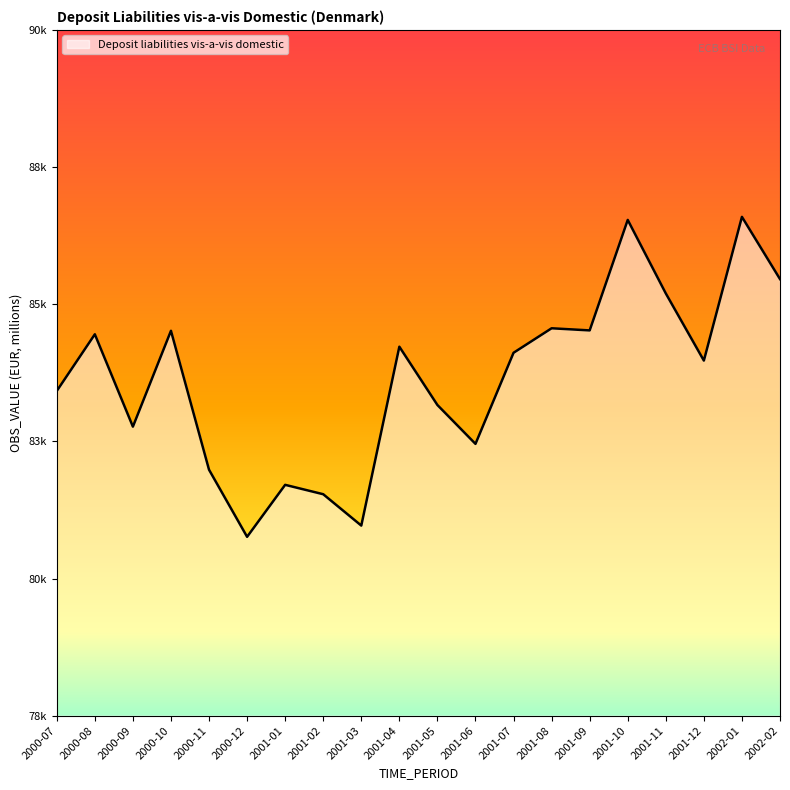

Rank the categories by value from lowest to highest.

2000-12, 2001-03, 2001-02, 2001-01, 2000-11, 2001-06, 2000-09, 2001-05, 2000-07, 2001-12, 2001-07, 2001-04, 2000-08, 2000-10, 2001-09, 2001-08, 2001-11, 2002-02, 2001-10, 2002-01